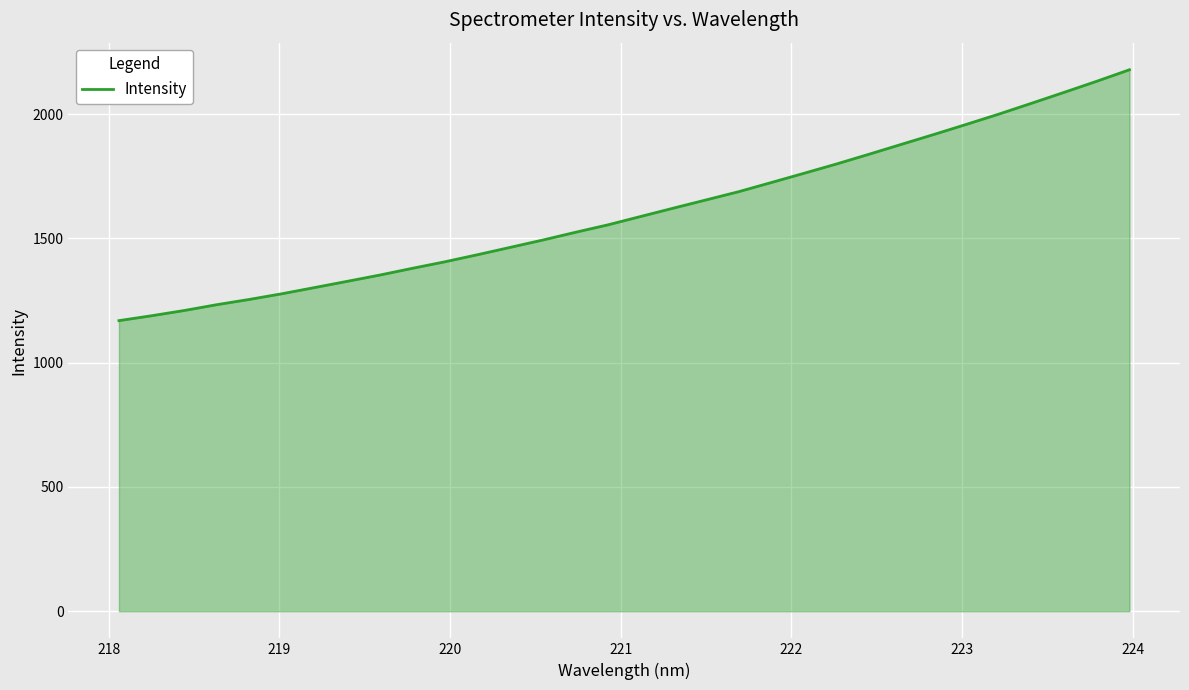

What is the difference between the maximum and minimum values?

1009.3